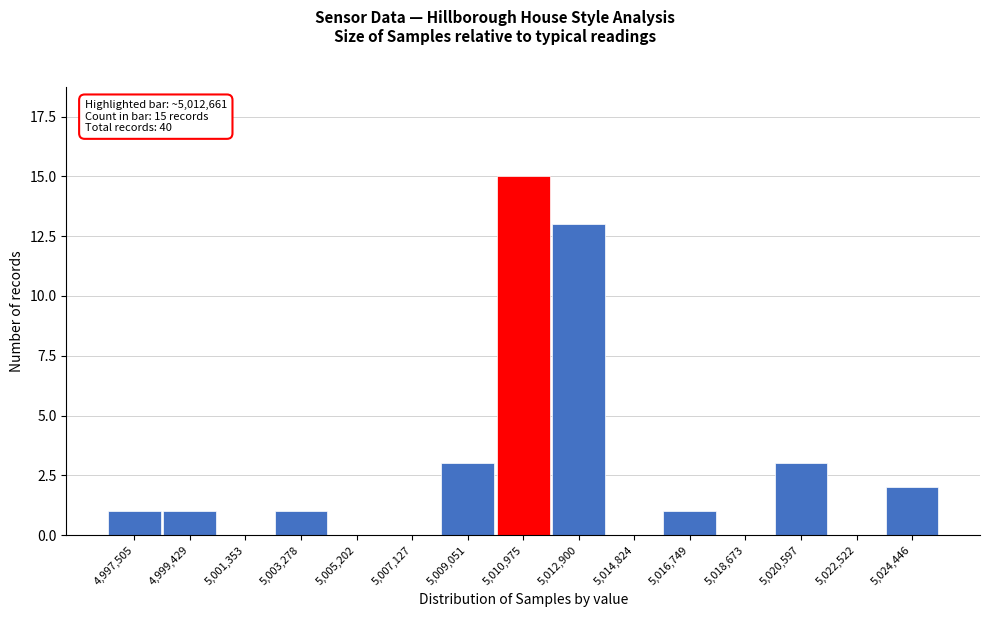

Reading right to left, transcribe all the data shown in this chart.

5,024,446=2	5,022,522=0	5,020,597=3	5,018,673=0	5,016,749=1	5,014,824=0	5,012,900=13	5,010,975=15	5,009,051=3	5,007,127=0	5,005,202=0	5,003,278=1	5,001,353=0	4,999,429=1	4,997,505=1